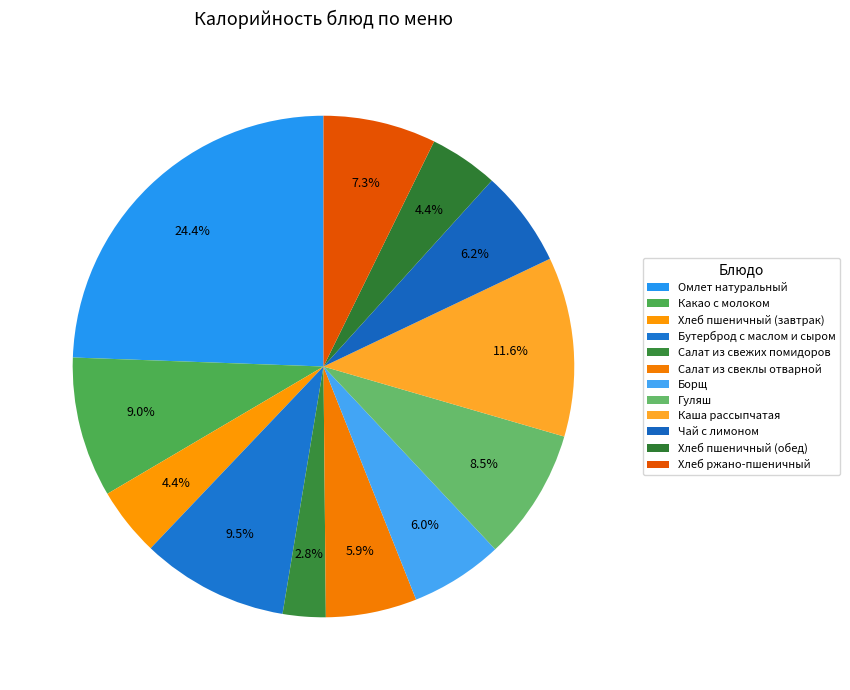

What is the change in value from Омлет натуральный to Бутерброд с маслом и сыром?

-236.2